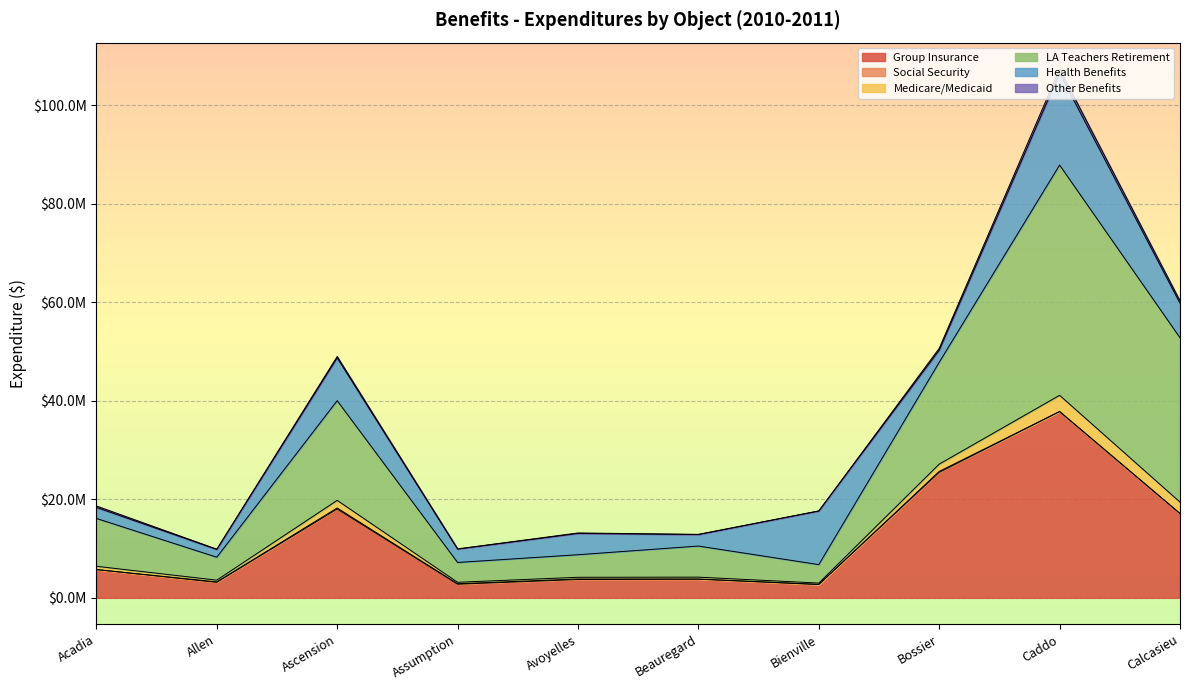

Which series has the widest spread of values?

LA Teachers Retirement